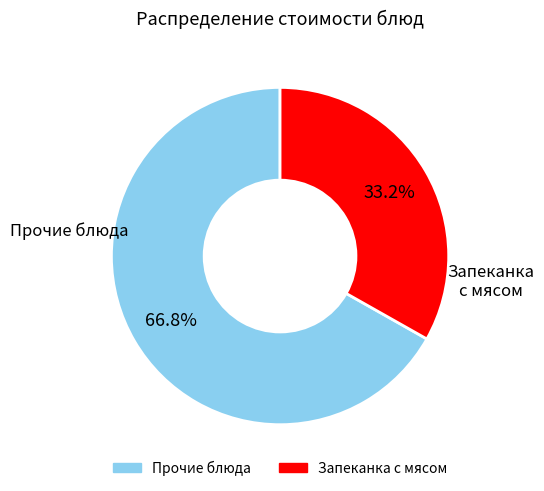

Does any single category account for the majority?

Yes